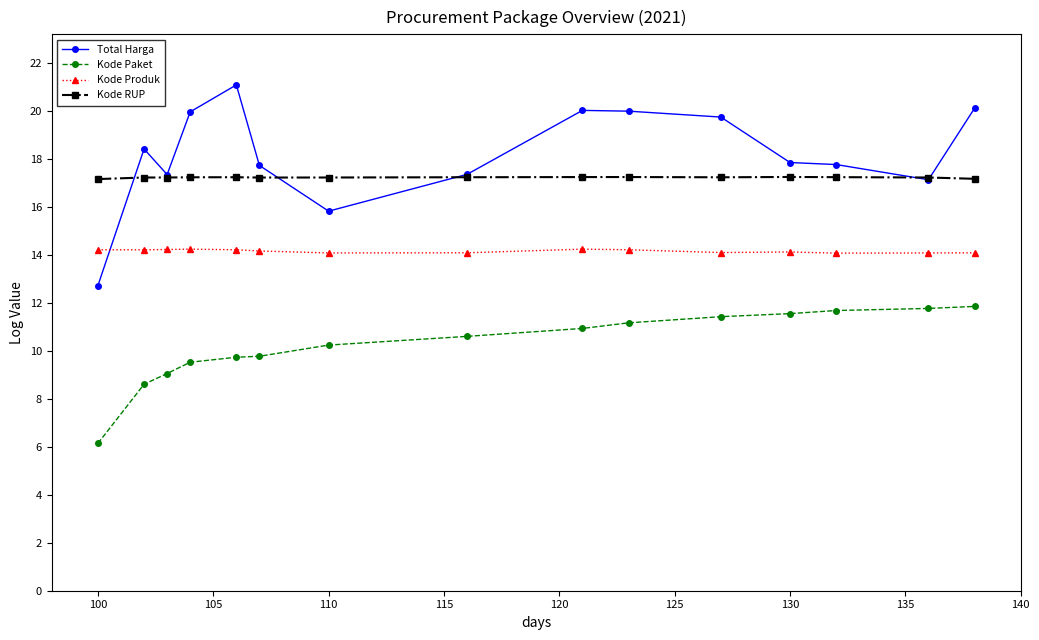

Which series has the largest range (max minus min)?

Total Harga